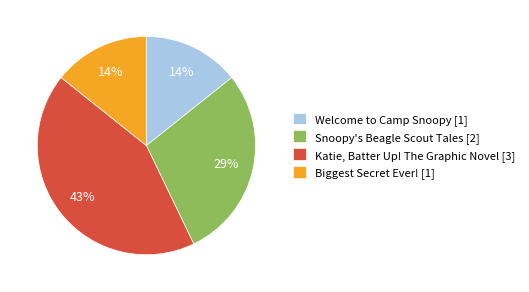

Does any single category account for the majority?

No